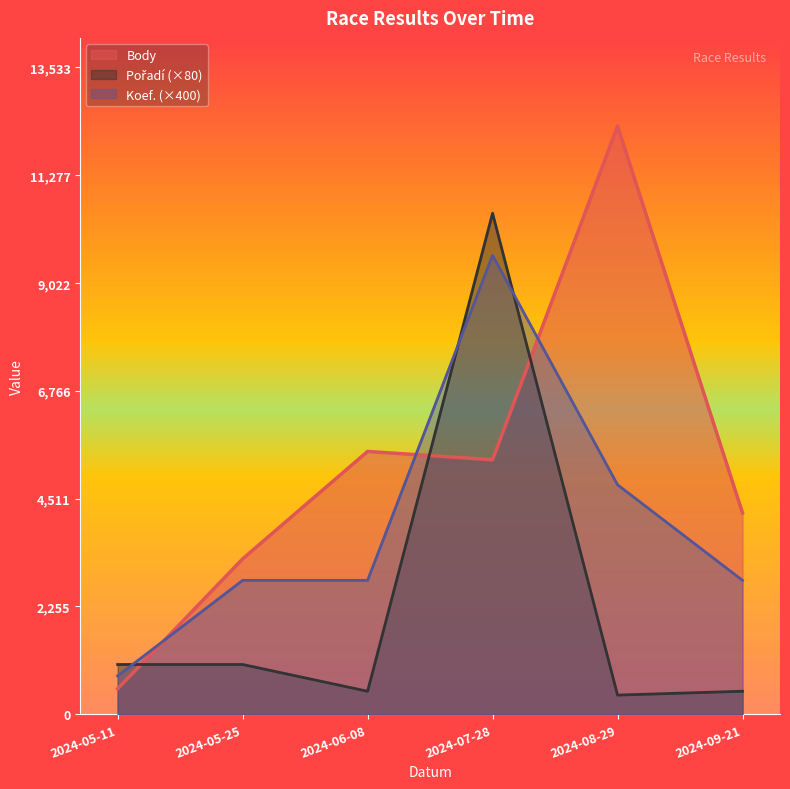

At how many categories does at least one series exceed 11430?

1